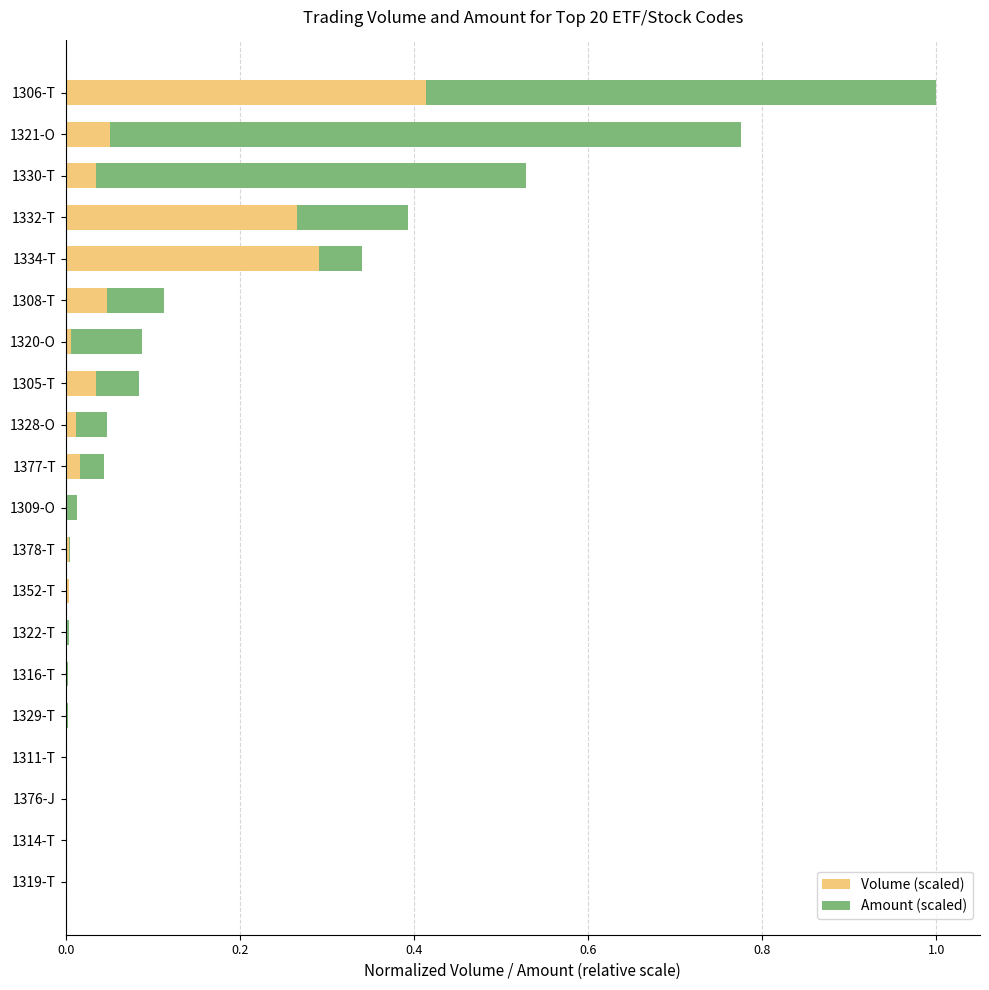

Is it true that Volume (scaled) equals 0.0 at 1322-T?

True